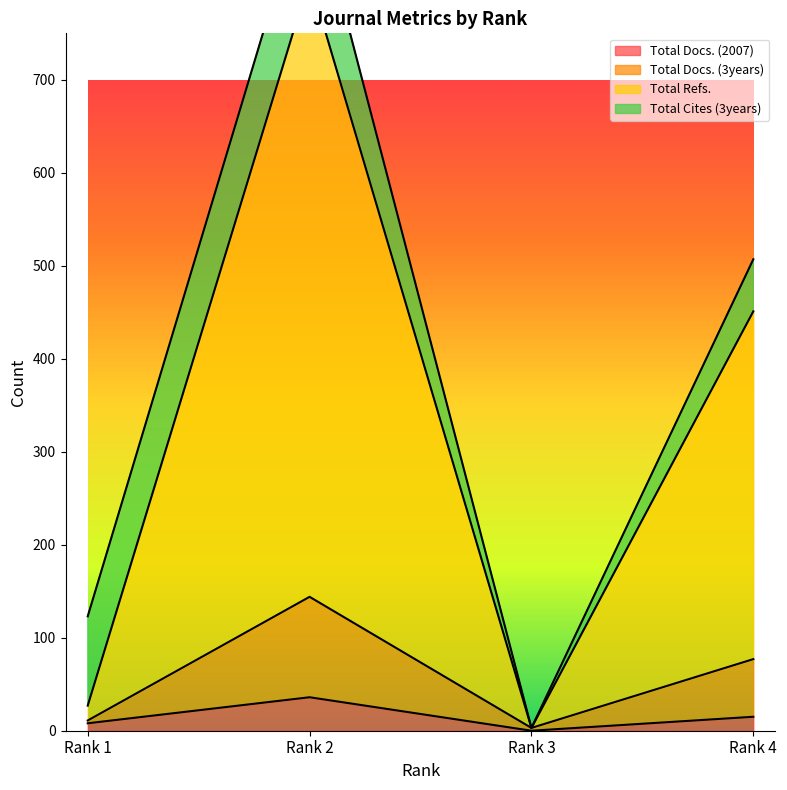

Rank the categories by Total Refs. value from highest to lowest.

Rank 2, Rank 4, Rank 1, Rank 3